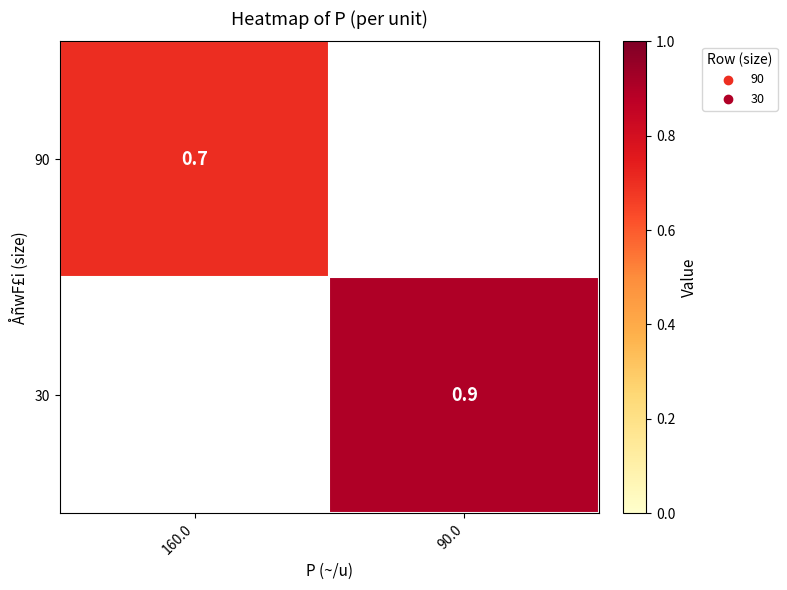

The value of 30 at 90.0 is 0.9. True or false?

True